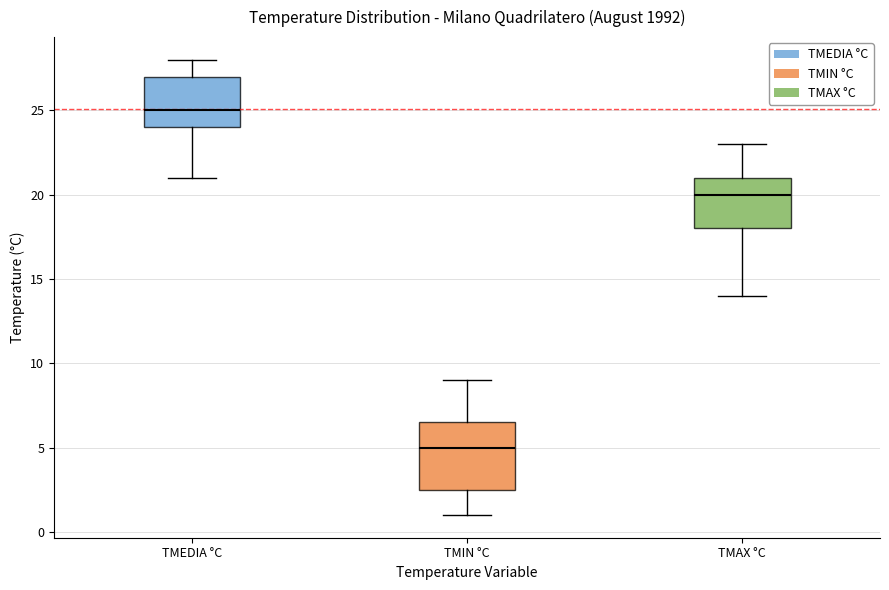

Reading left to right, read every box against the y-axis: the position of its median line, the range the box covers, and the ends of its whiskers. The values are not printed on the chart, so give them approximately, as read against the axis.

TMEDIA °C: median 25.0, box 24.0 to 27.0, whiskers 21.0 to 28.0
TMIN °C: median 5.0, box 2.5 to 6.5, whiskers 1.0 to 9.0
TMAX °C: median 20.0, box 18.0 to 21.0, whiskers 14.0 to 23.0